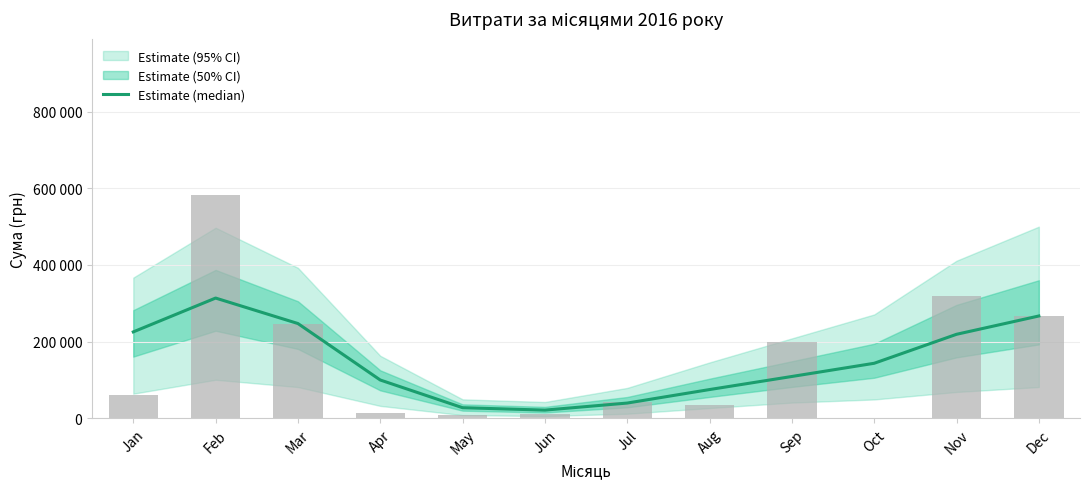

Rank the categories by value from highest to lowest.

Feb, Dec, Mar, Jan, Nov, Oct, Sep, Apr, Aug, Jul, May, Jun